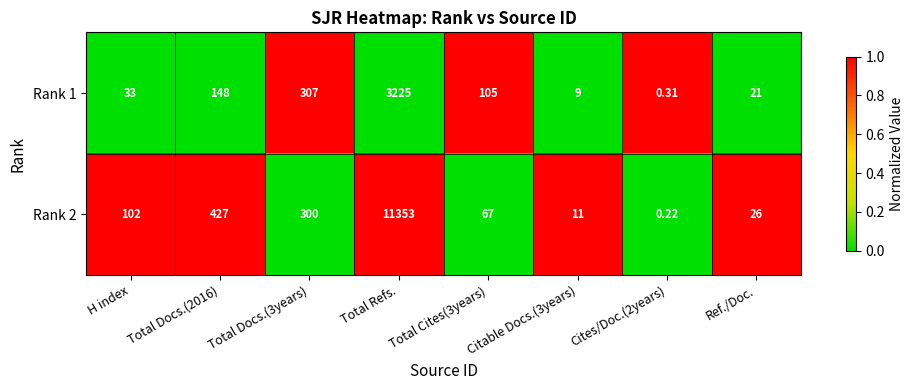

Is the value of Rank 2 at H index greater than the value of Rank 1 at Cites/Doc.(2years)?

Yes